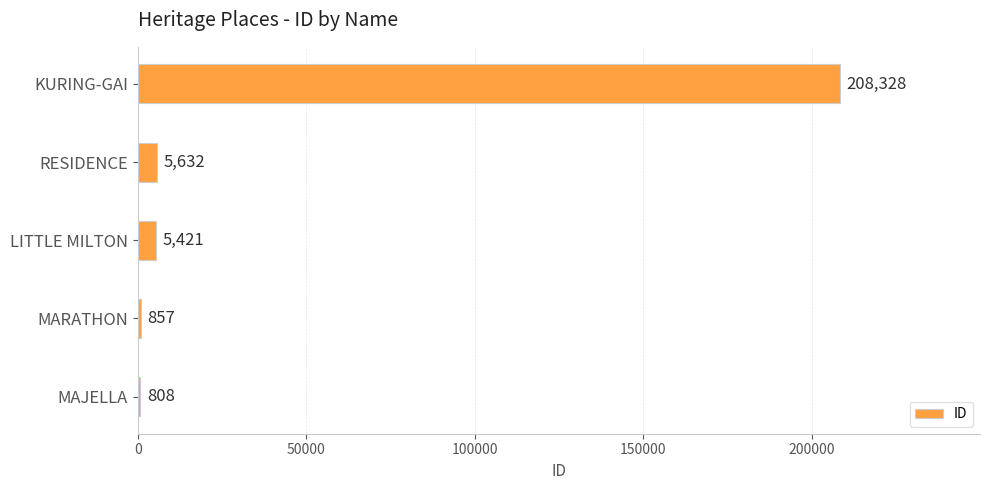

Reading top to bottom, transcribe all the data shown in this chart.

208328	5632	5421	857	808